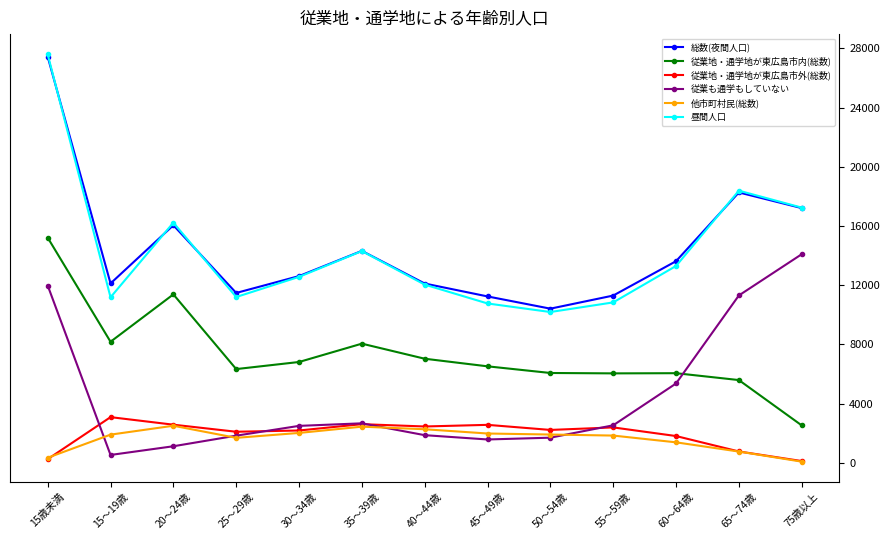

What is the average value of the 従業も通学もしていない series?

4541